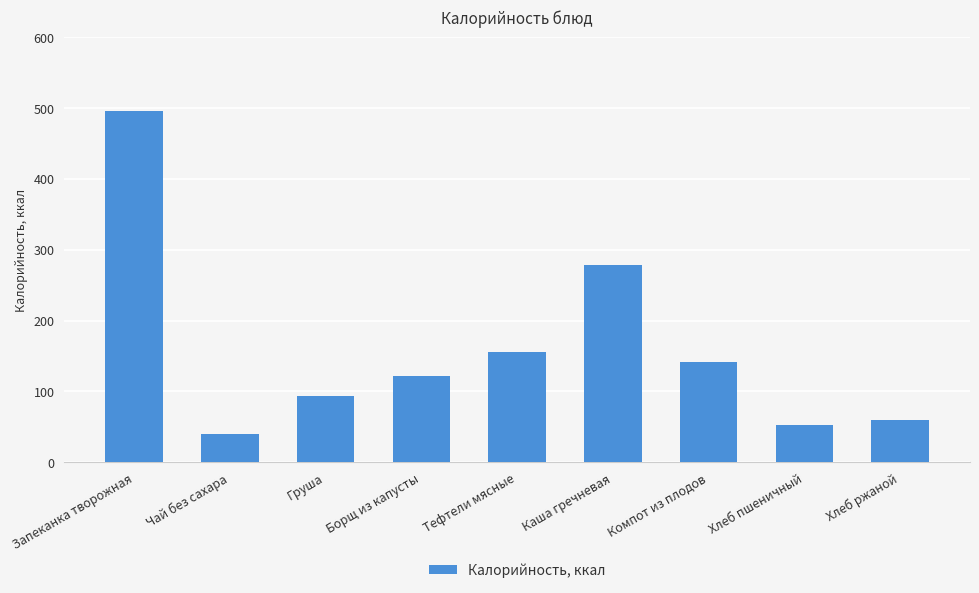

Reading left to right, list all the values displayed in this chart.

Запеканка творожная=496	Чай без сахара=40	Груша=94	Борщ из капусты=122	Тефтели мясные=155	Каша гречневая=279	Компот из плодов=142	Хлеб пшеничный=52	Хлеб ржаной=60